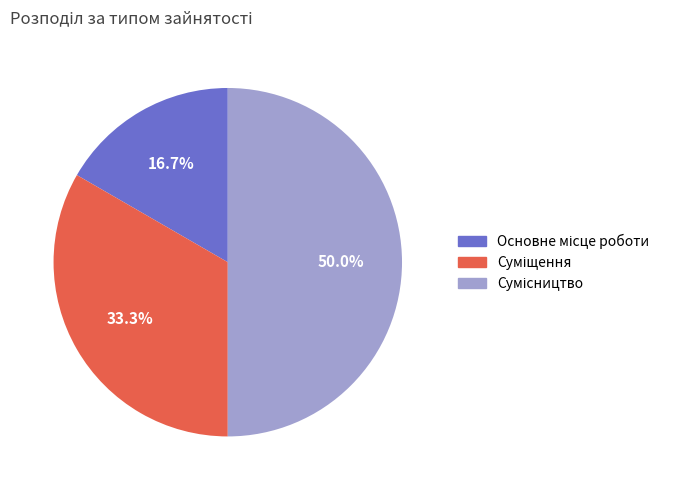

True or false: Основне місце роботи accounts for 6% of the total.

False